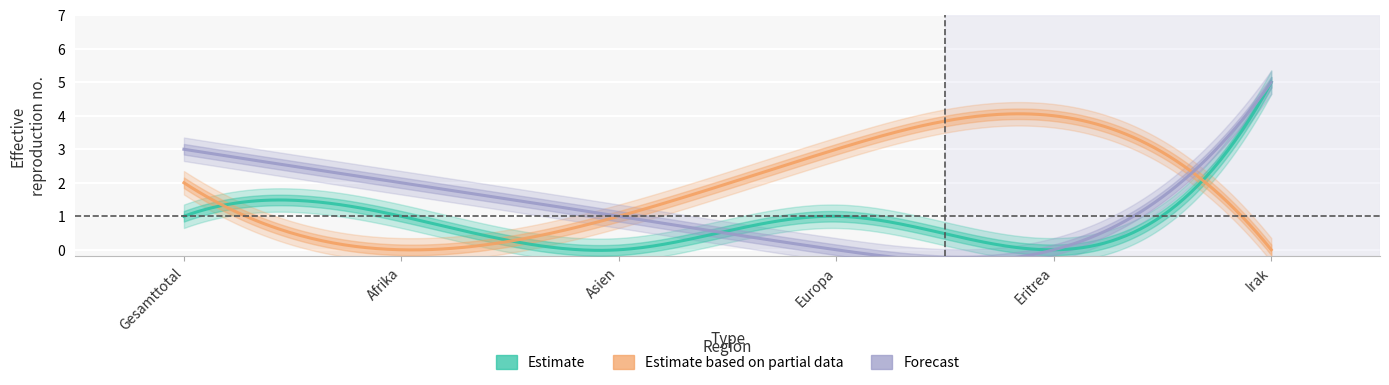

How many data points in Estimate are above 1?

1